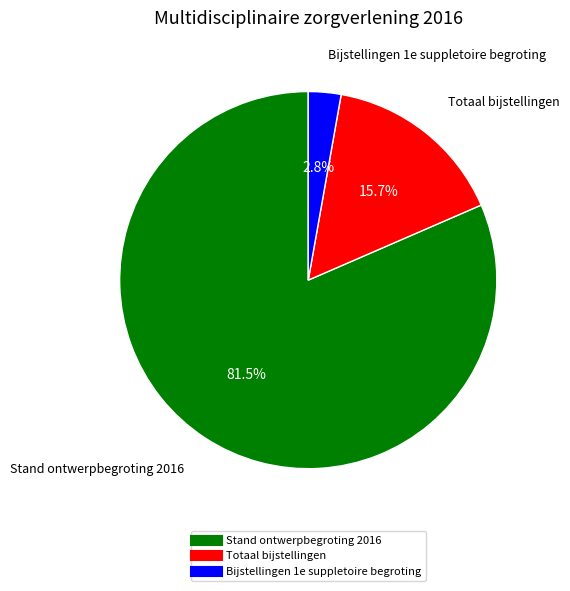

Which category accounts for the majority?

Stand ontwerpbegroting 2016